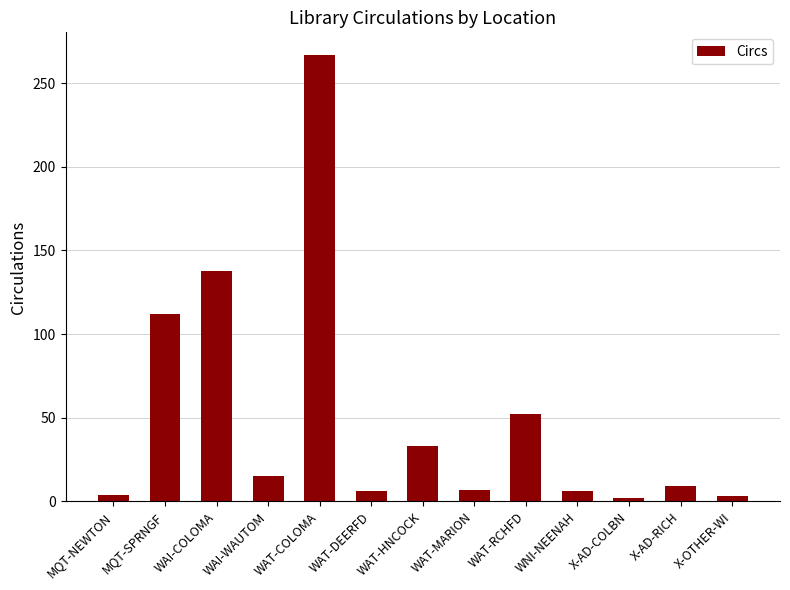

Are the bars horizontal?

No